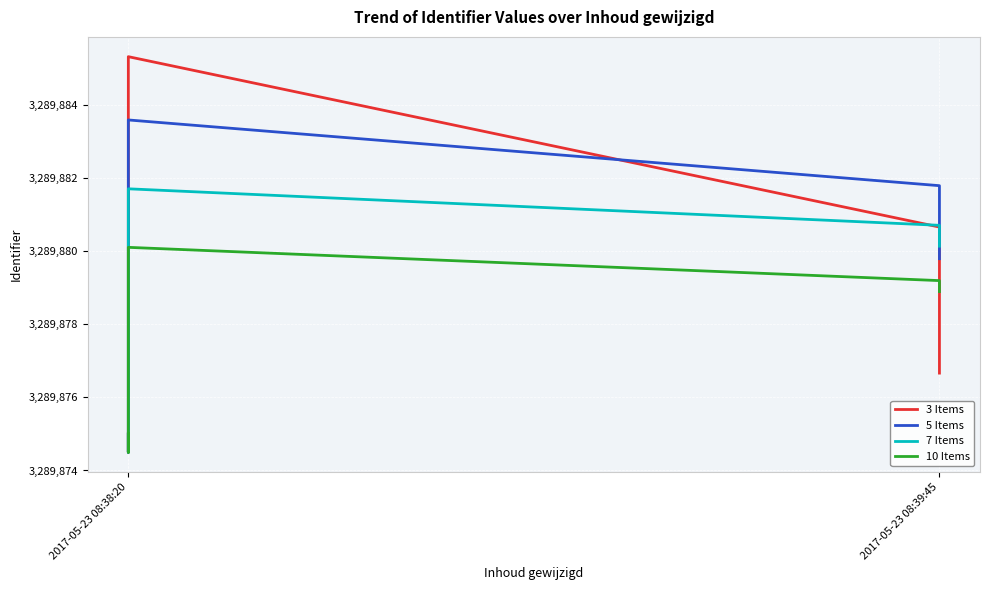

Between 2 and 5, which is larger?

5